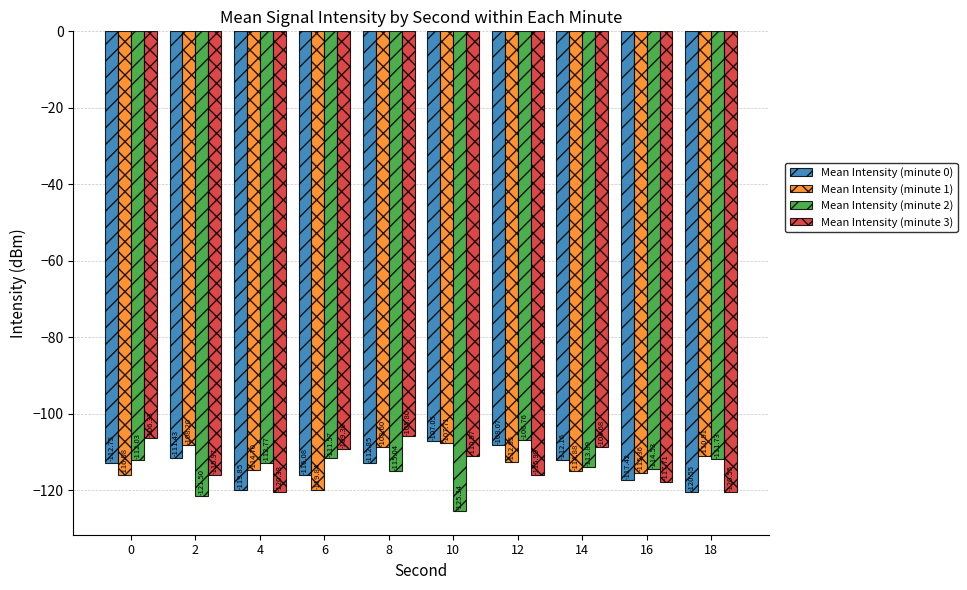

Where does the Mean Intensity (minute 0) series first go above -112?

2